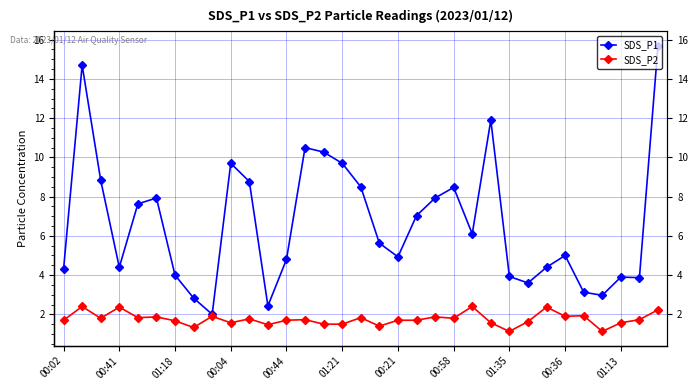

Is it true that SDS_P1 equals 1.5 at 26?

False